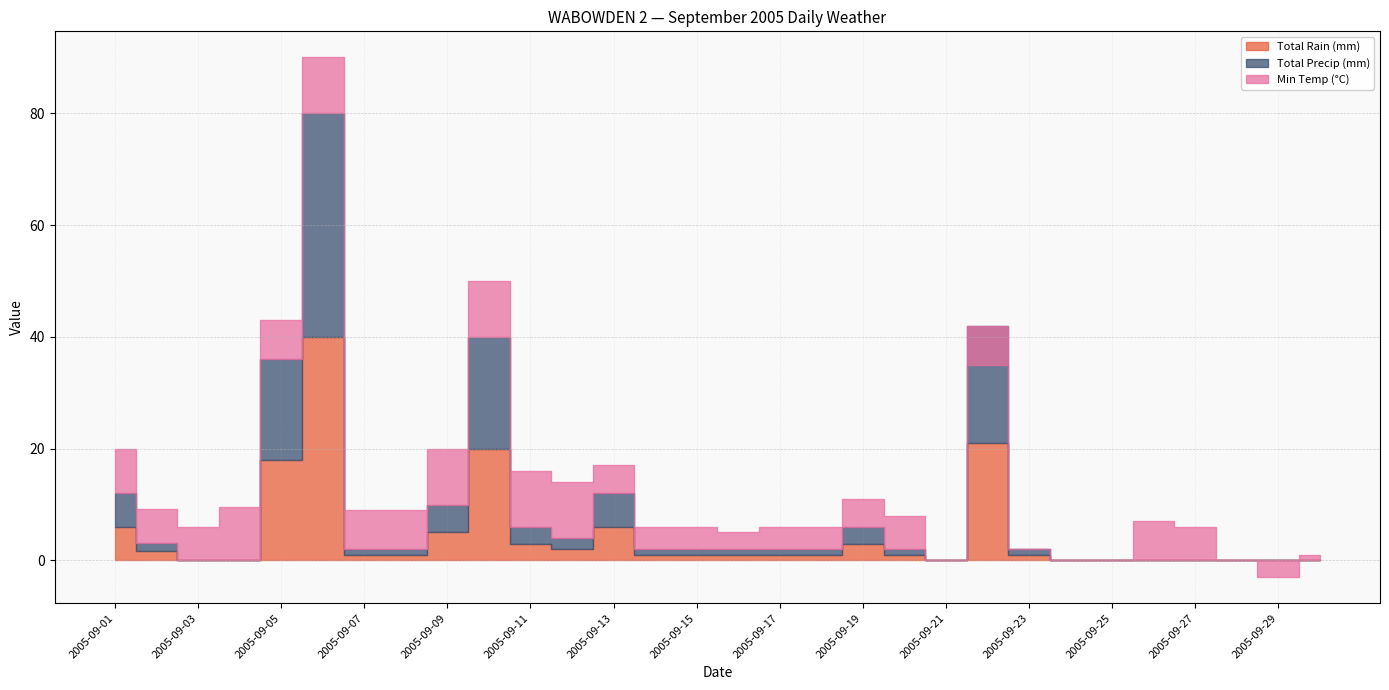

True or false: Total Precip (mm) and Total Rain (mm) cross at least once.

False